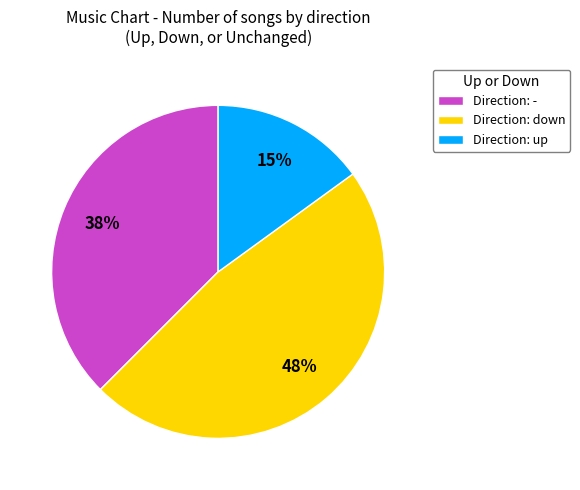

Is it true that Direction: down is 48% of the pie?

True